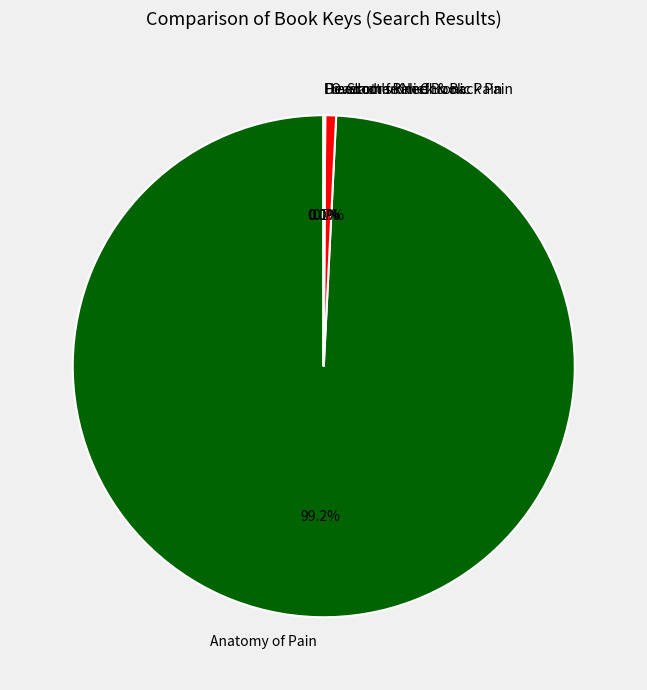

Is there a majority slice in this chart?

Yes